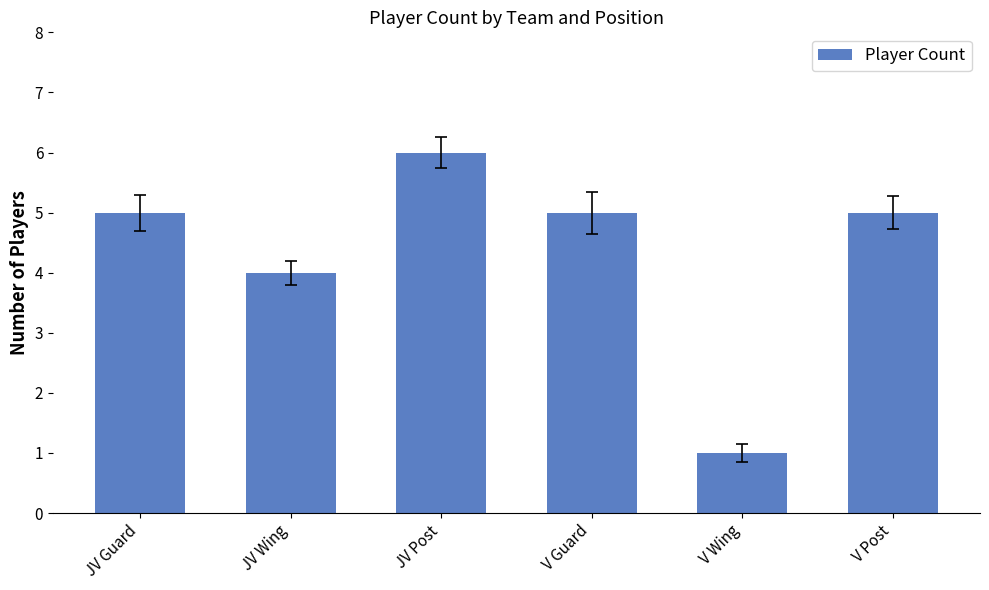

What is the average value?

4